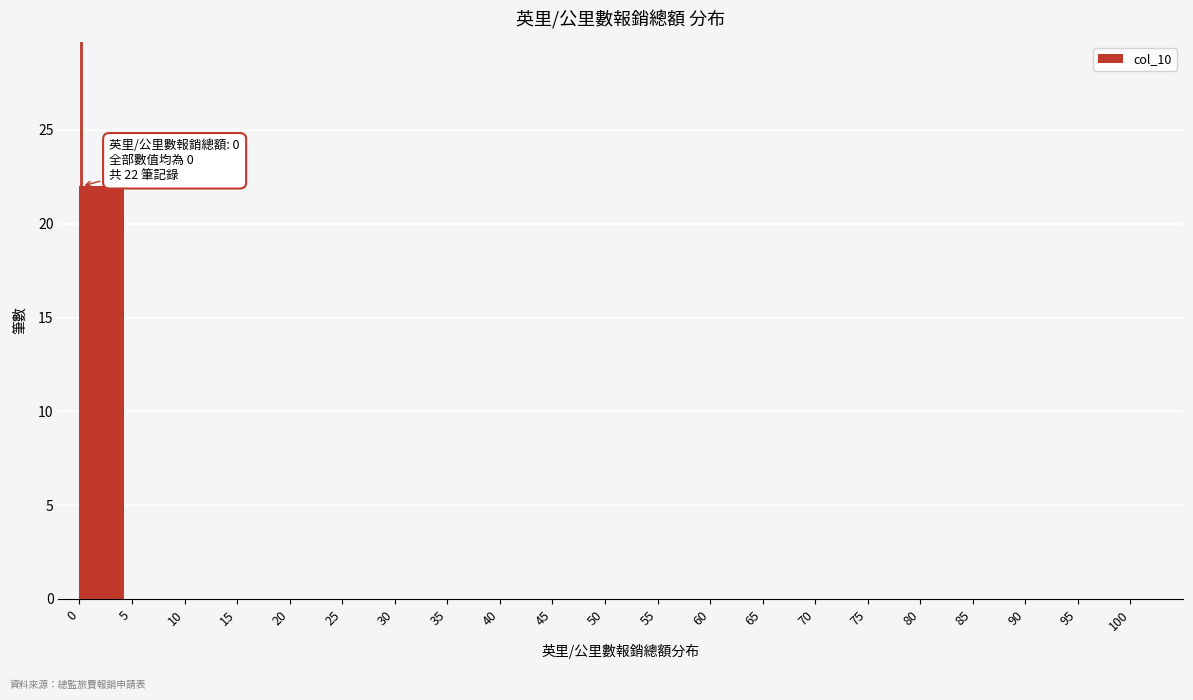

Reading right to left, transcribe all the data shown in this chart.

100=0	95=0	90=0	85=0	80=0	75=0	70=0	65=0	60=0	55=0	50=0	45=0	40=0	35=0	30=0	25=0	20=0	15=0	10=0	5=0	0=22